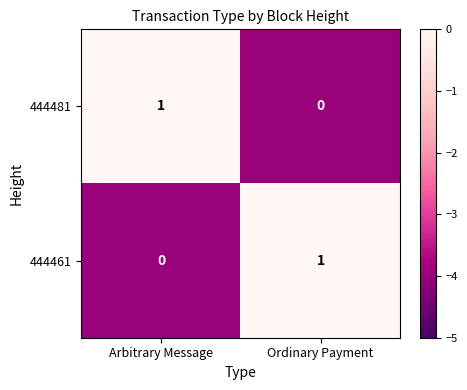

What is the smallest value displayed?

0